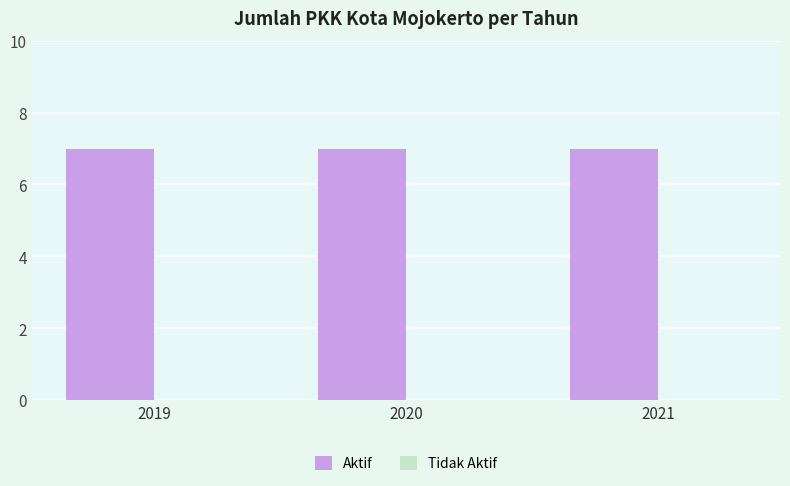

Which series has the largest total across all categories?

Aktif